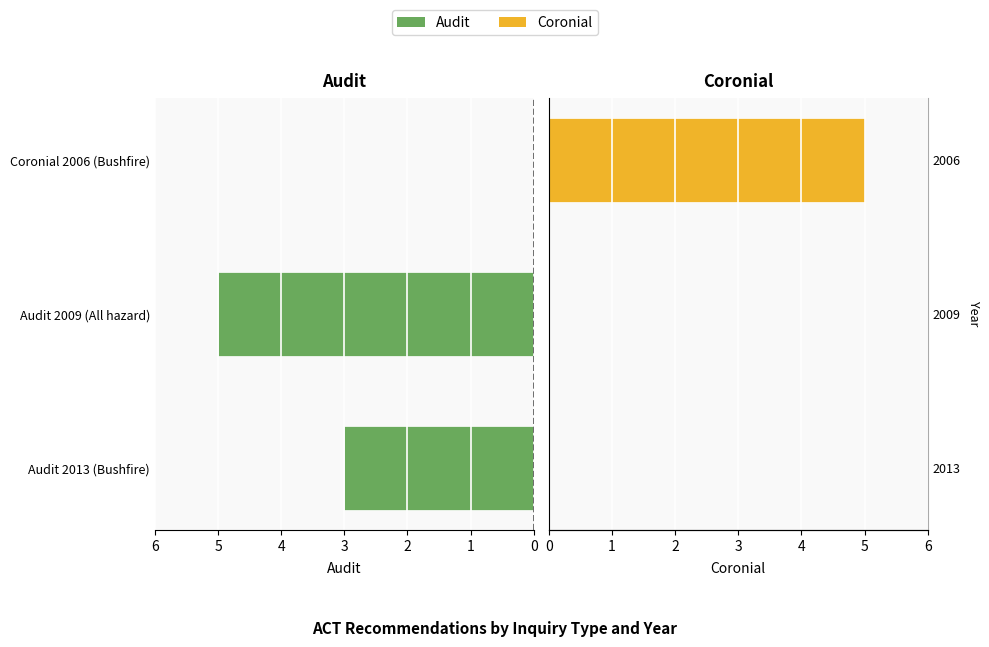

Read the Audit value at Audit 2013 (Bushfire).

3